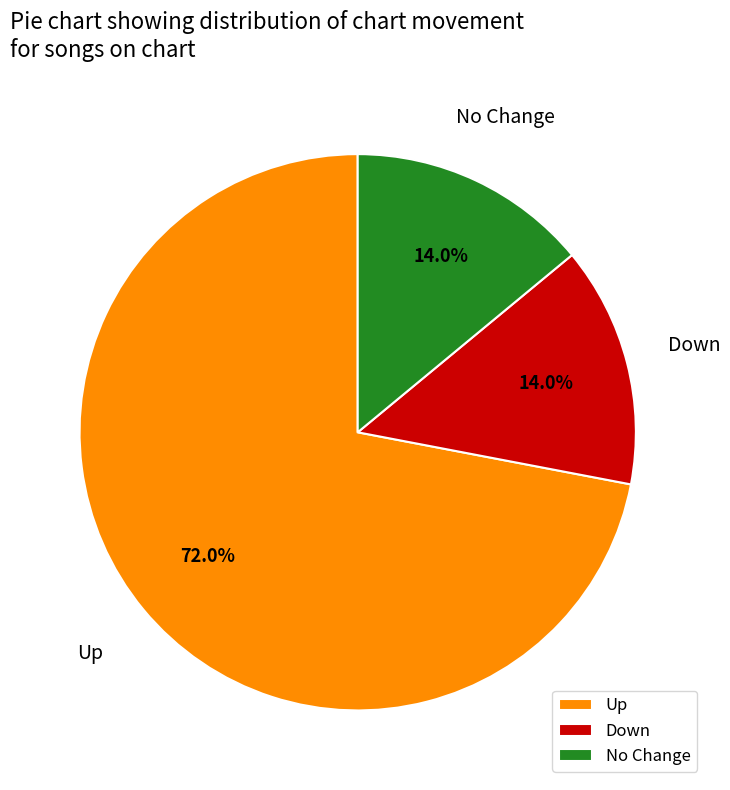

Is the sum of Up and No Change greater than half?

Yes